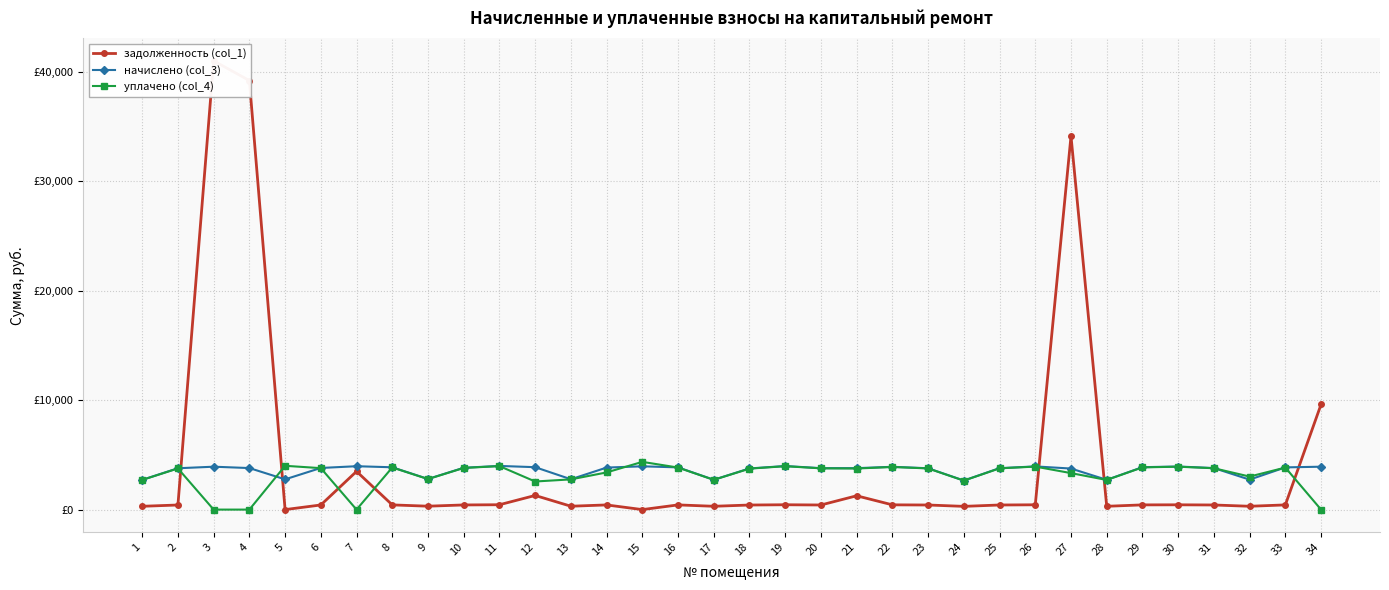

The начислено (col_3) series shows 2056.8 at 30. True or false?

False